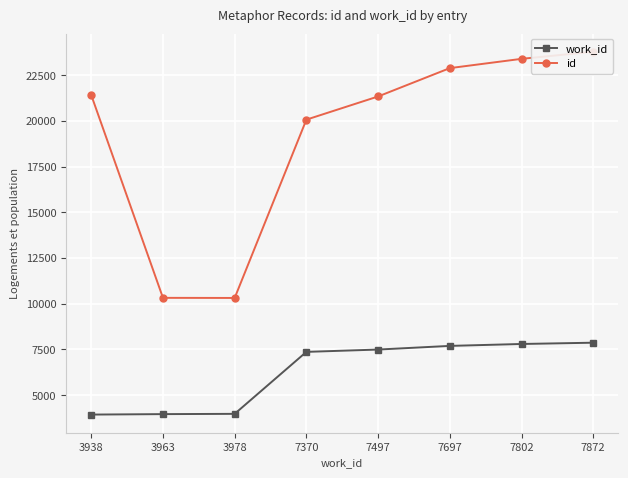

Reading right to left, transcribe all the data shown in this chart.

work_id: 7872=7872	7802=7802	7697=7697	7497=7497	7370=7370	3978=3978	3963=3963	3938=3938
id: 7872=23799	7802=23408	7697=22900	7497=21349	7370=20080	3978=10321	3963=10327	3938=21424